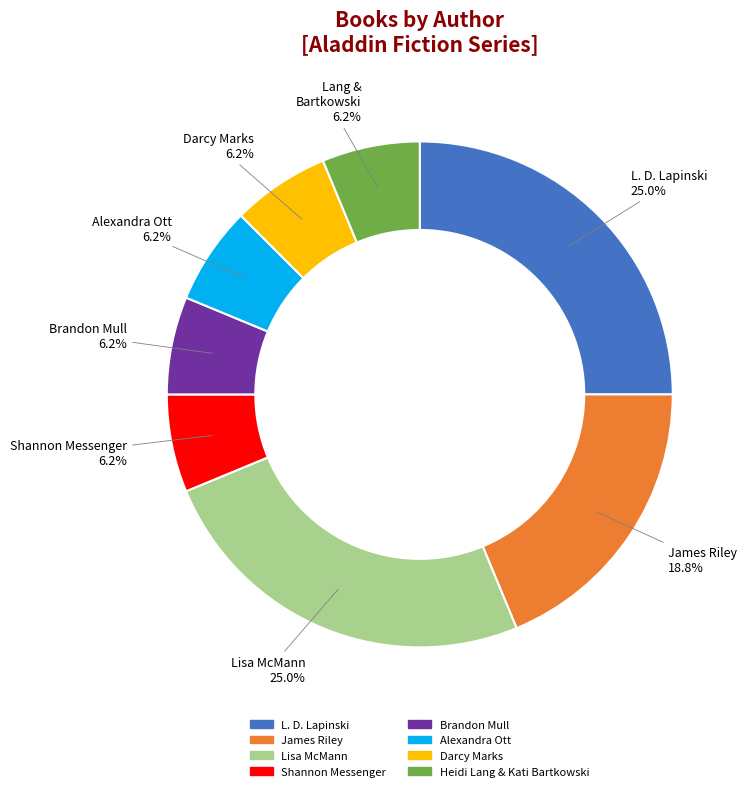

To the nearest percent, what is the difference between the largest and smallest slice percentages?

19%